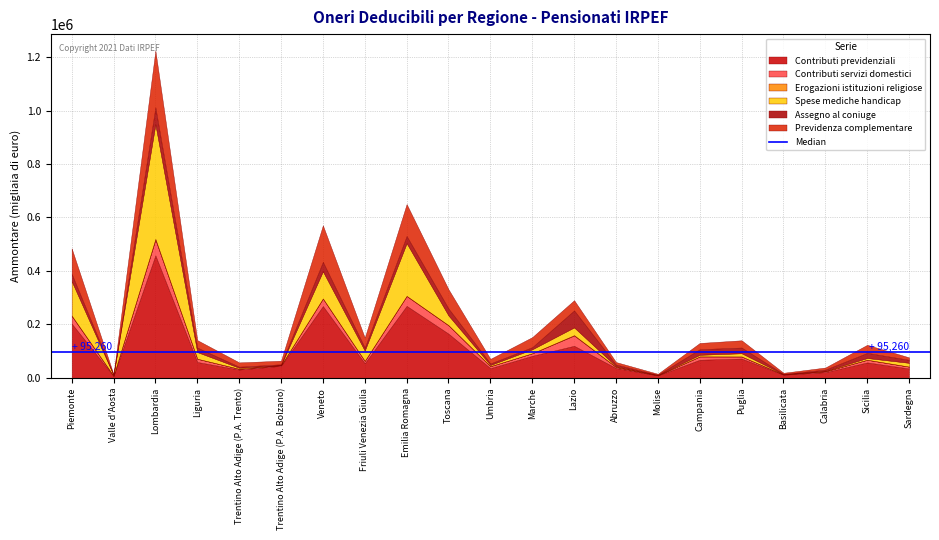

The Assegno al coniuge series shows 10822 at Abruzzo. True or false?

False